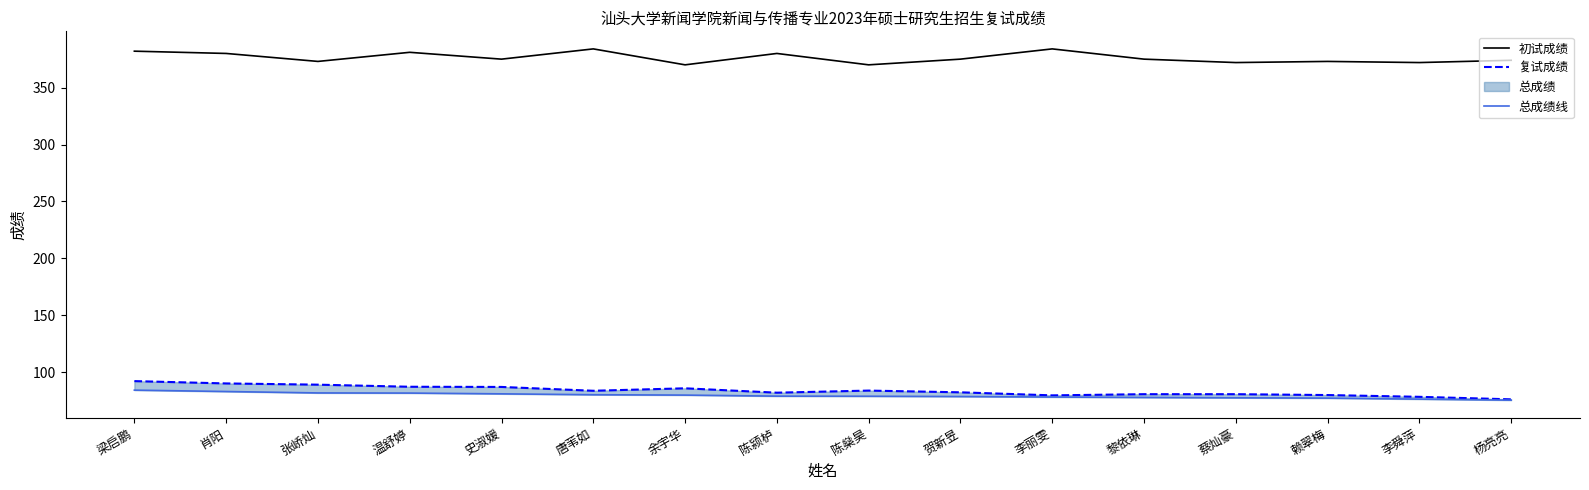

List the labels in order of 初试成绩 value, smallest first.

余宇华, 陈燊昊, 蔡灿豪, 李舜萍, 张峤灿, 赖翠梅, 杨亮亮, 史淑媛, 贺新昱, 黎依琳, 肖阳, 陈颍栌, 温舒婷, 梁启鹏, 唐苇如, 李丽雯